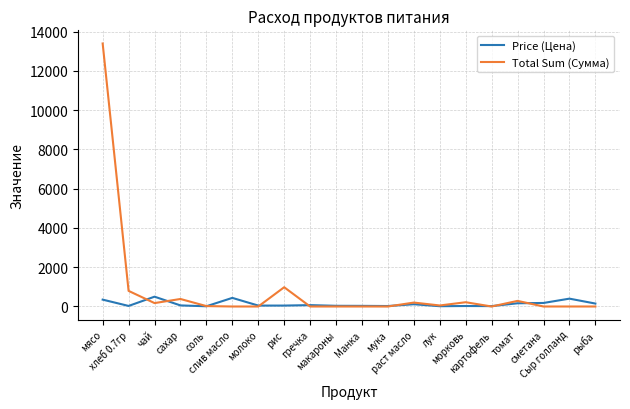

What is the total value across all series at рыба?

150.0